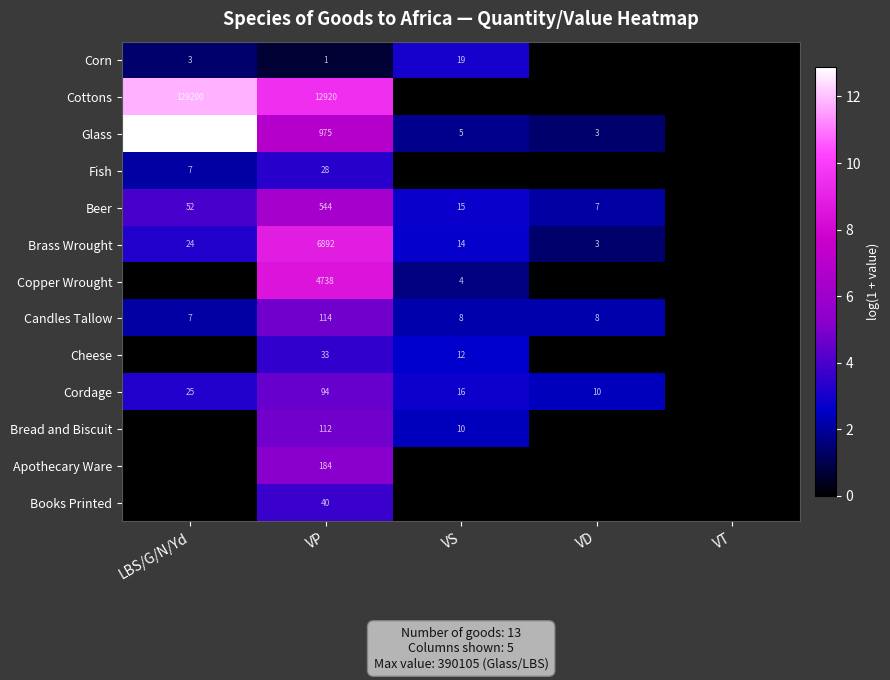

Is the value of Bread and Biscuit at VS greater than the value of Candles Tallow at VP?

No